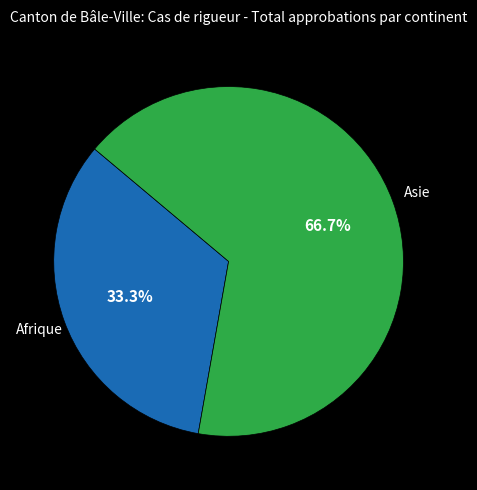

To the nearest percent, what percentage of the pie is Asie?

67%